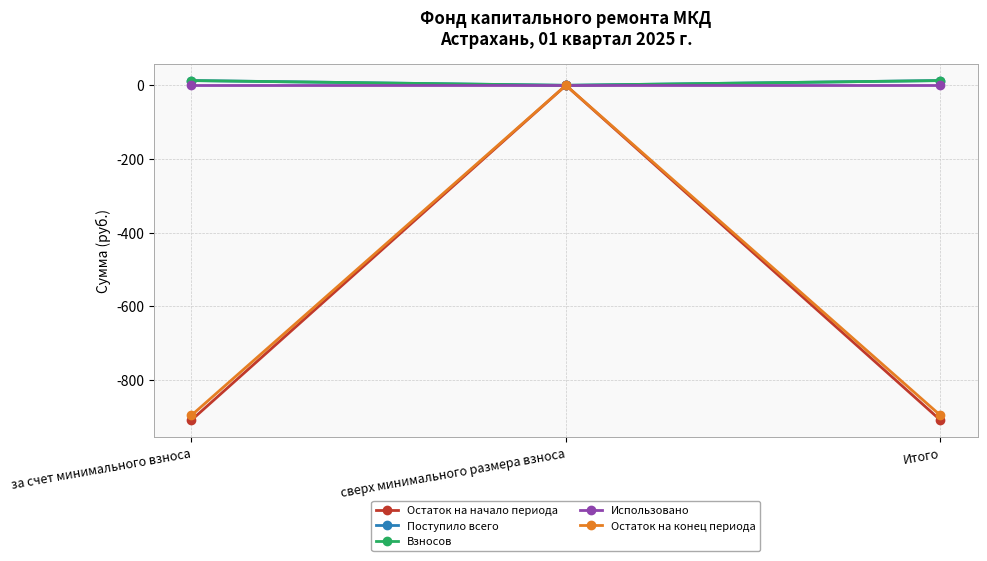

Reading left to right, what are all the values shown in this chart?

Остаток на начало периода: за счет минимального взноса=-909.4	сверх минимального размера взноса=0.0	Итого=-909.4
Поступило всего: за счет минимального взноса=13.0	сверх минимального размера взноса=0.0	Итого=13.0
Взносов: за счет минимального взноса=12.9	сверх минимального размера взноса=0.0	Итого=12.9
Использовано: за счет минимального взноса=0.0	сверх минимального размера взноса=0.0	Итого=0.0
Остаток на конец периода: за счет минимального взноса=-896.5	сверх минимального размера взноса=0.0	Итого=-896.5